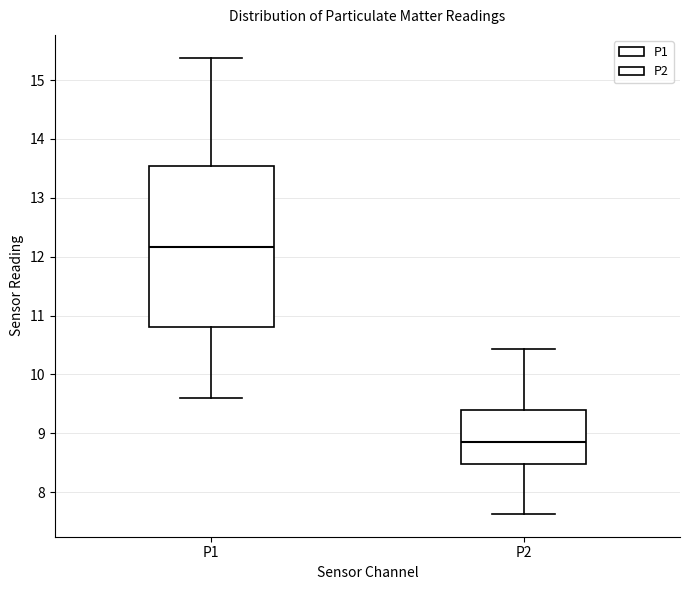

Reading left to right, read every box against the y-axis: the position of its median line, the range the box covers, and the ends of its whiskers. The values are not printed on the chart, so give them approximately, as read against the axis.

P1: median 12.2, box 10.8 to 13.5, whiskers 9.6 to 15.4
P2: median 8.9, box 8.5 to 9.4, whiskers 7.6 to 10.4